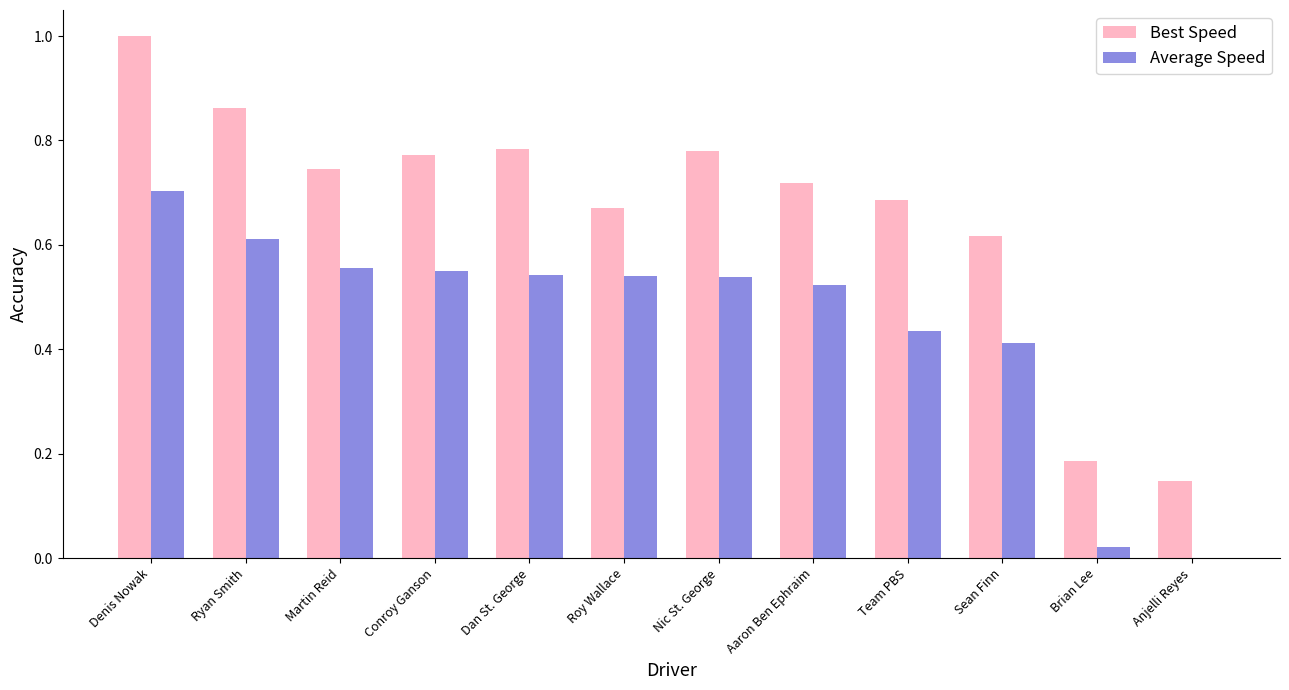

Is the value of Average Speed at Anjelli Reyes greater than the value of Best Speed at Aaron Ben Ephraim?

No